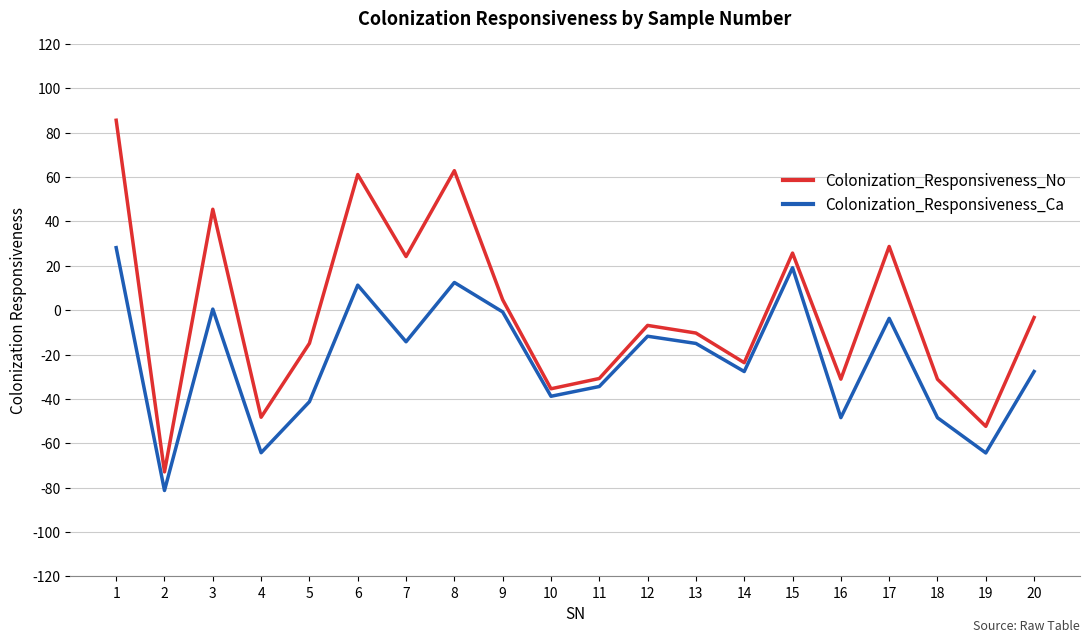

What is the minimum value shown in the chart?

-81.3